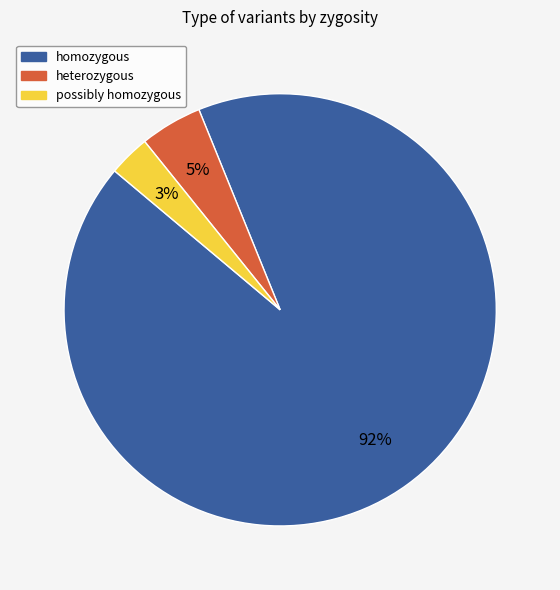

Is there any slice that represents more than half of the pie?

Yes